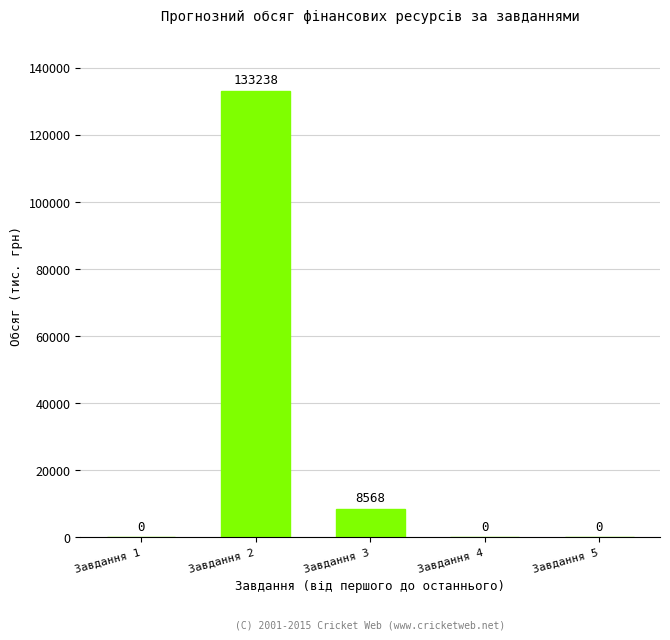

The value at Завдання 1 is -85681. True or false?

False